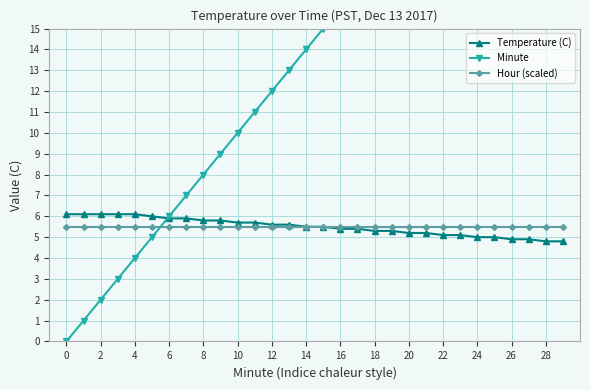

The Temperature (C) series shows 9.1 at 16. True or false?

False